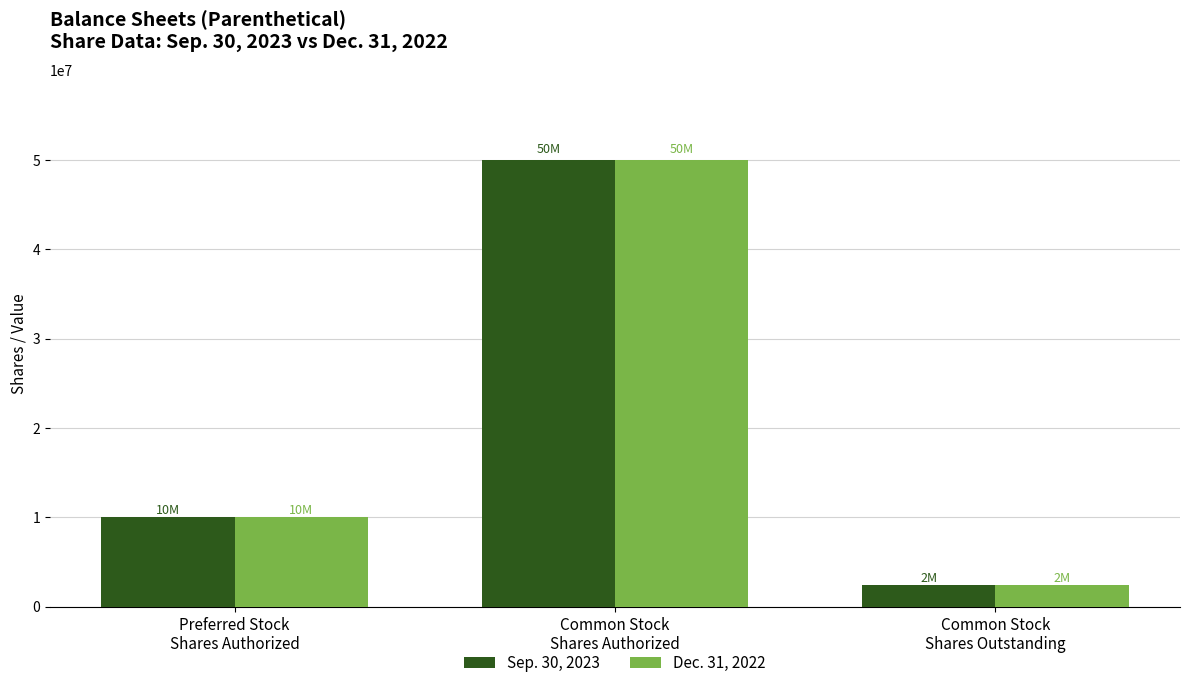

What is the maximum value shown in the chart?

50000000